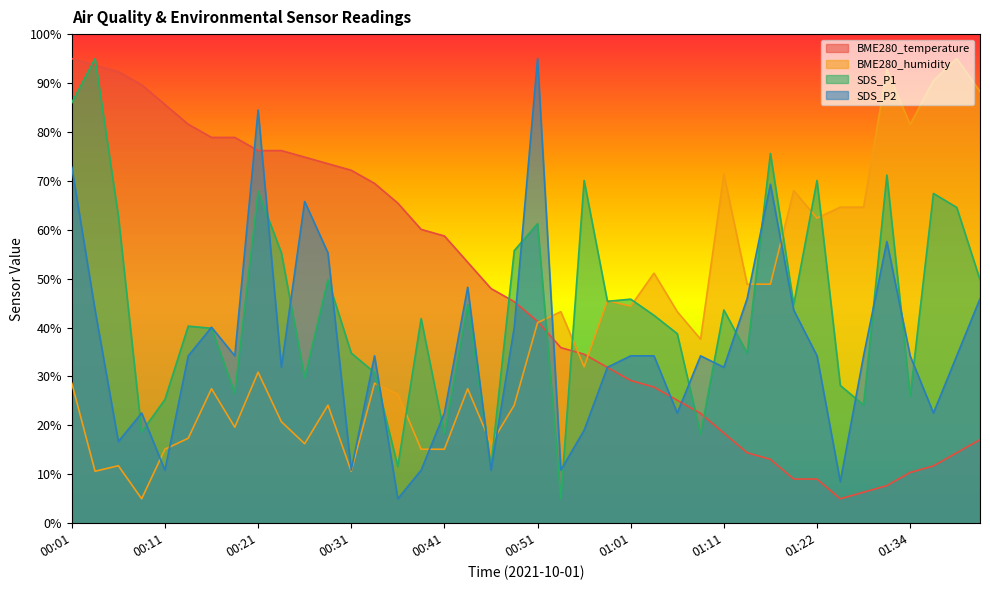

After their last crossing, which series has the higher values: SDS_P1 or SDS_P2?

SDS_P1